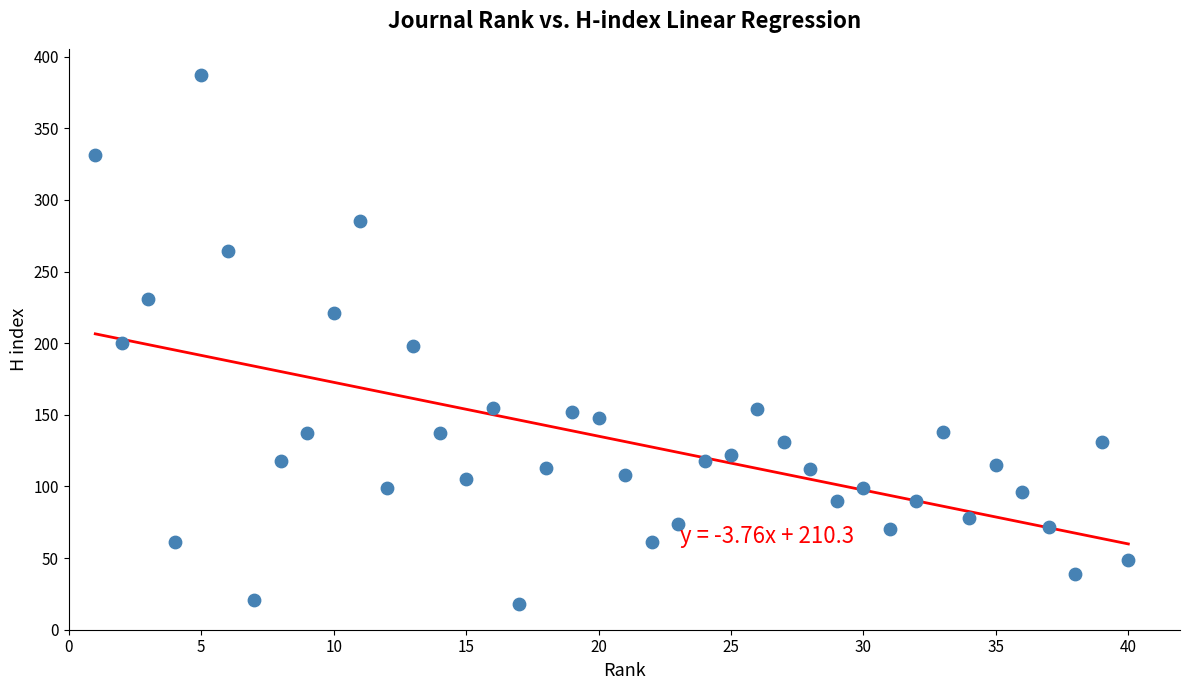

What is the range of Y values (max minus min)?

369